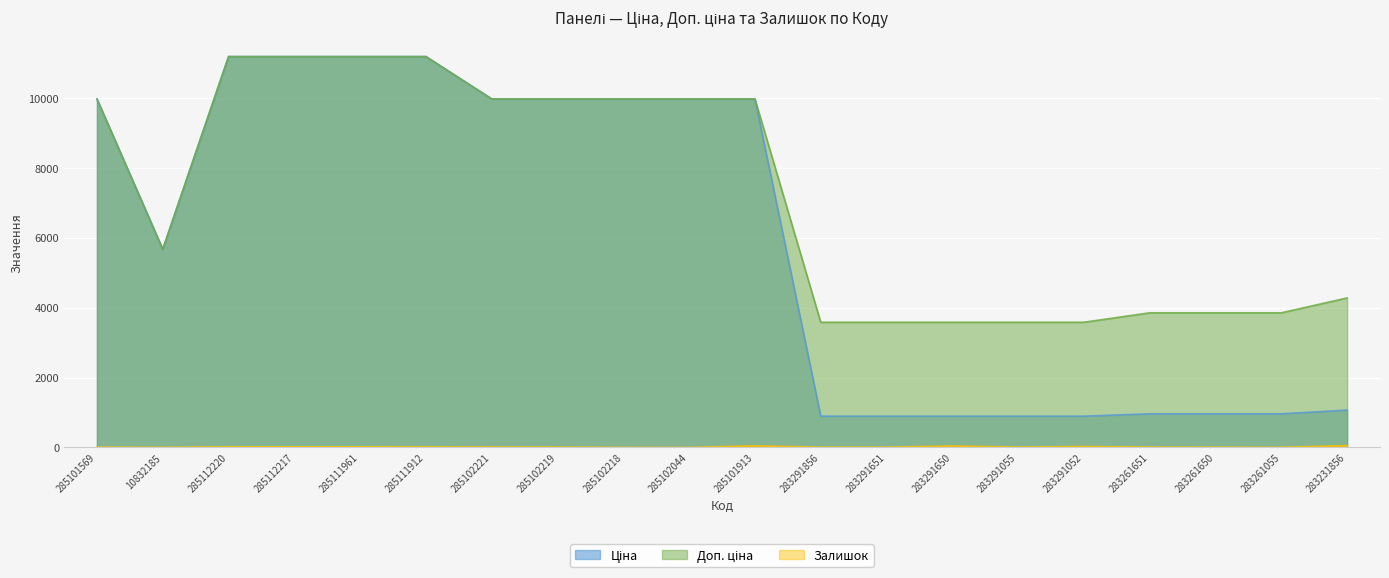

Rank the series by their maximum value, from lowest to highest.

Залишок, Ціна, Доп. ціна